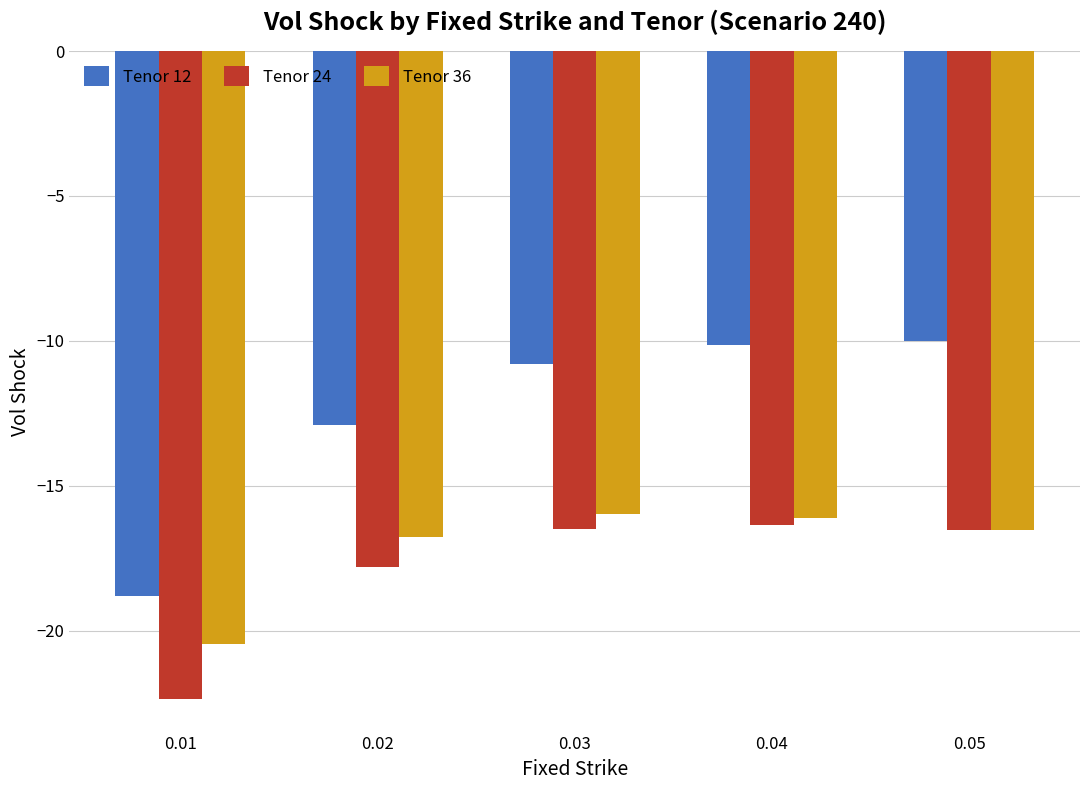

Read the Tenor 24 value at 0.04.

-16.3